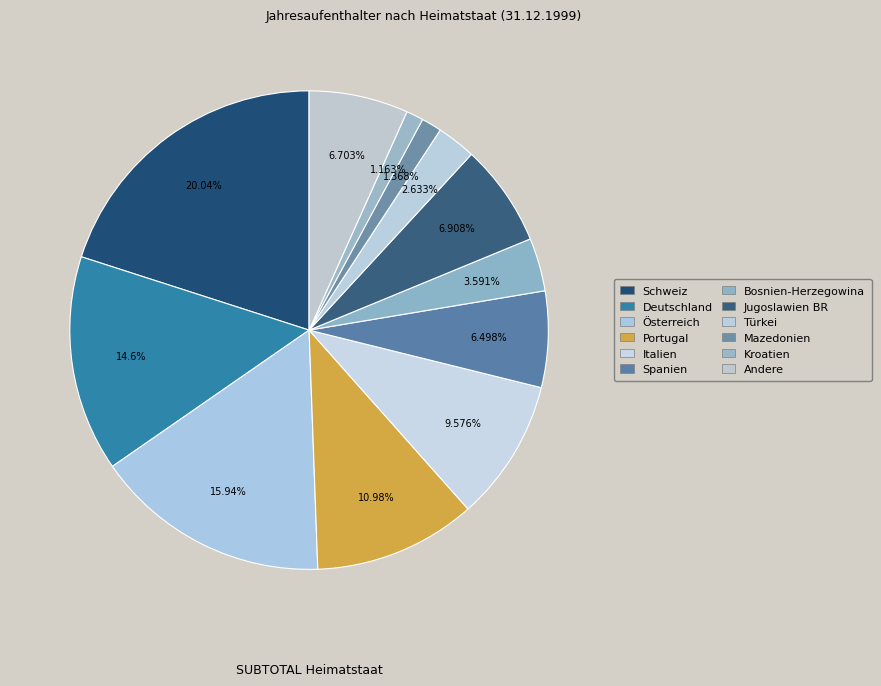

To the nearest percent, what is the difference between the largest and smallest slice percentages?

19%